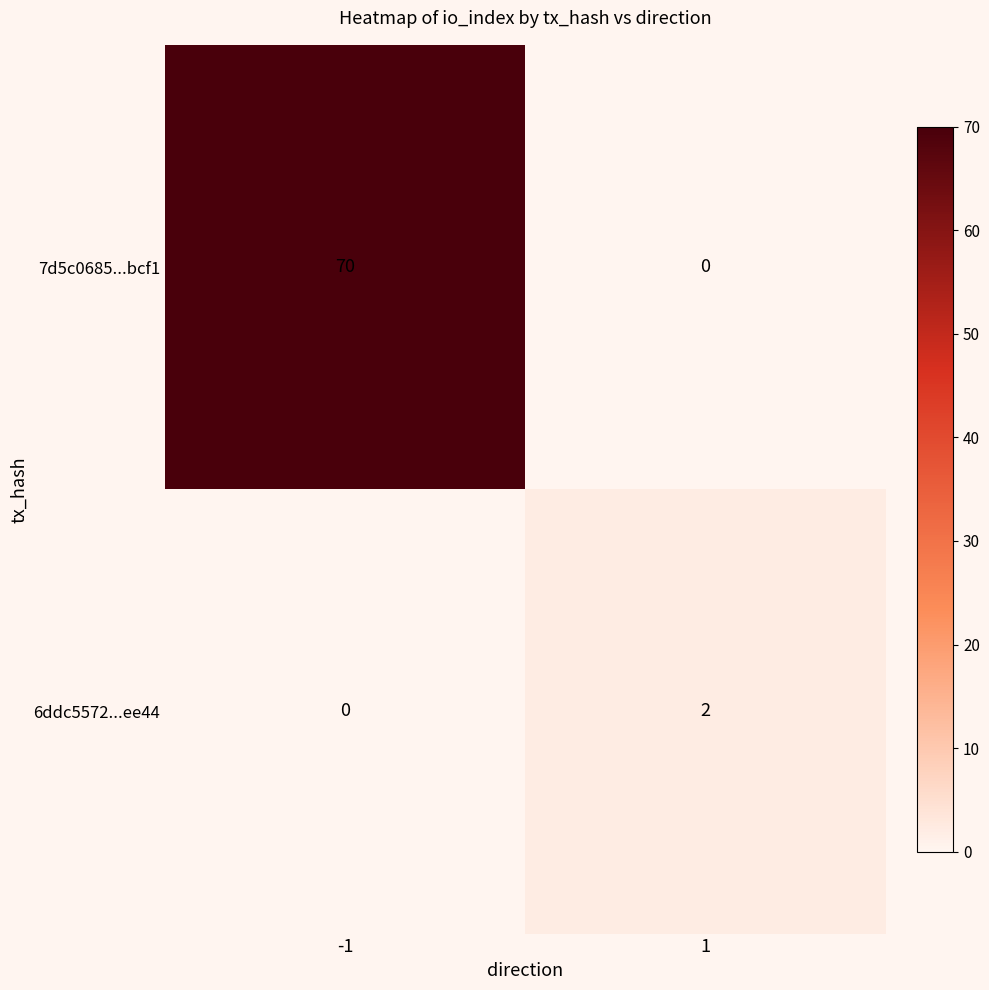

True or false: 6ddc5572...ee44 has a value of 0 at -1.

True